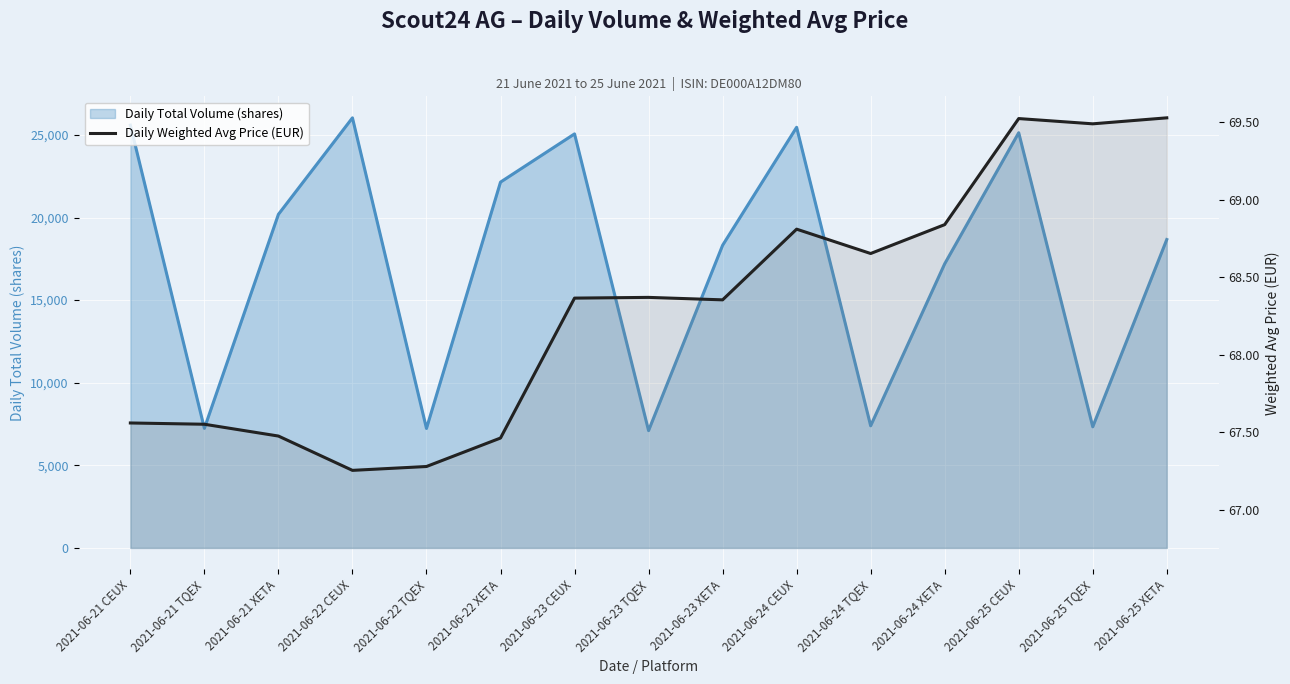

True or false: there are more than 0 points higher than both neighbors.

True